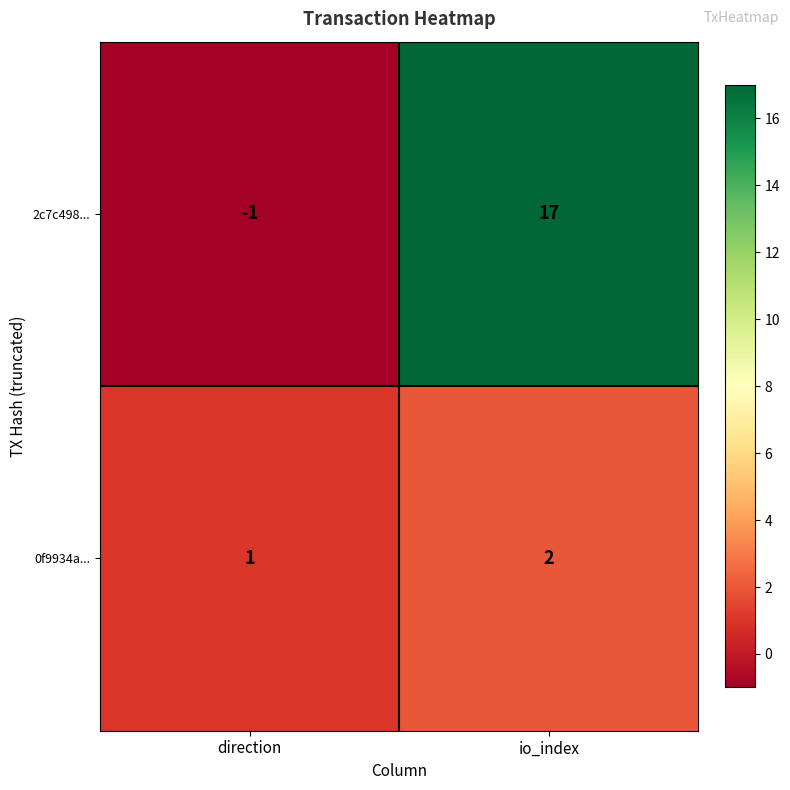

Rank the categories by 2c7c498... value from lowest to highest.

direction, io_index